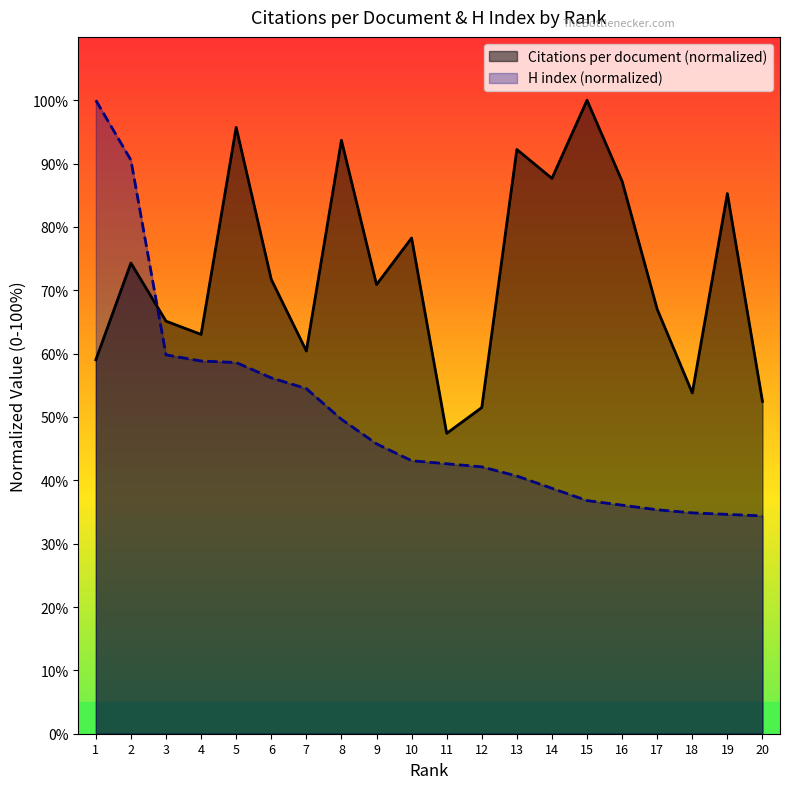

Count the number of data series in this chart.

2